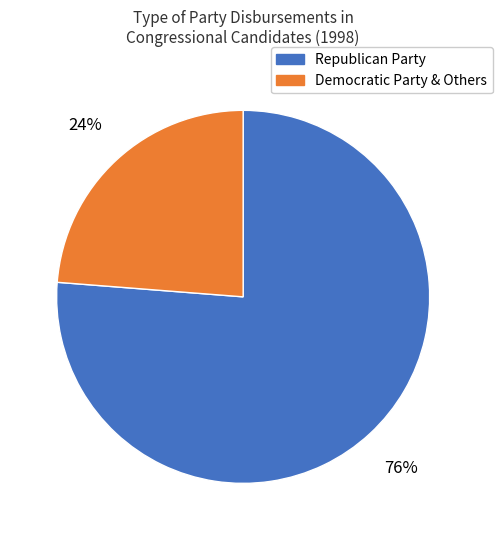

How many slices are in this pie chart?

2